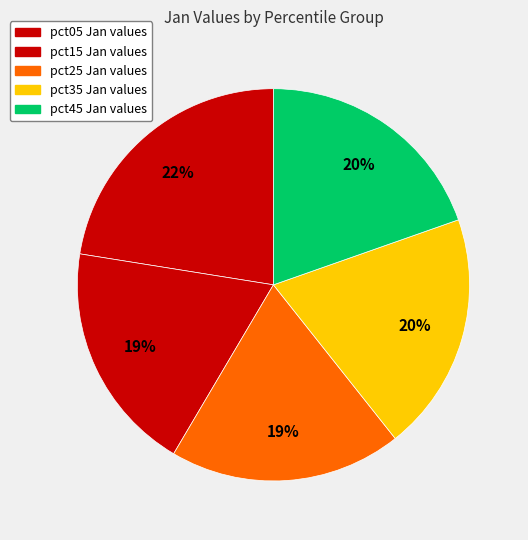

How many segments does this pie chart have?

5